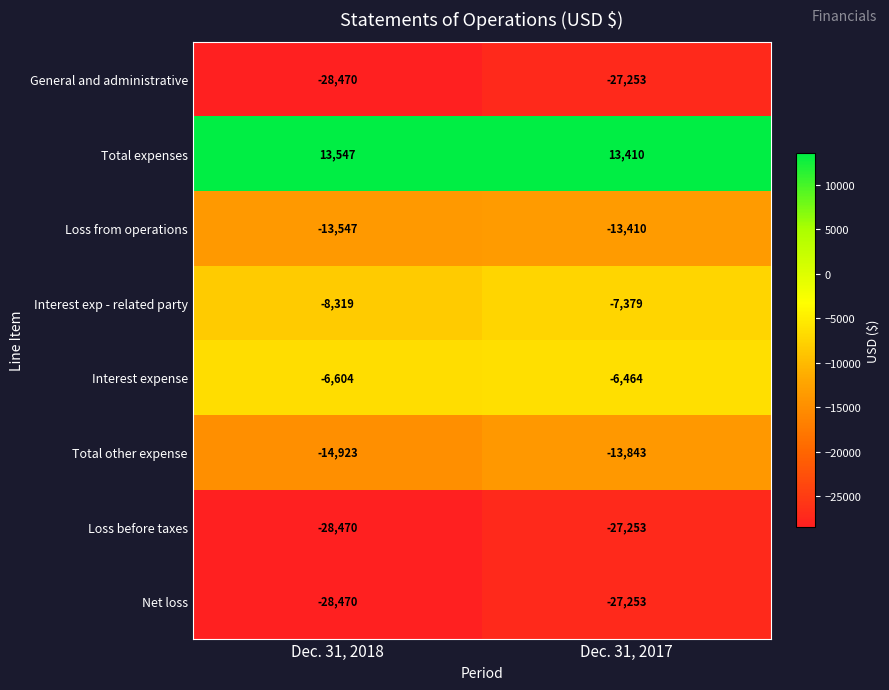

What is the difference between the Interest exp - related party values at Dec. 31, 2017 and Dec. 31, 2018?

940